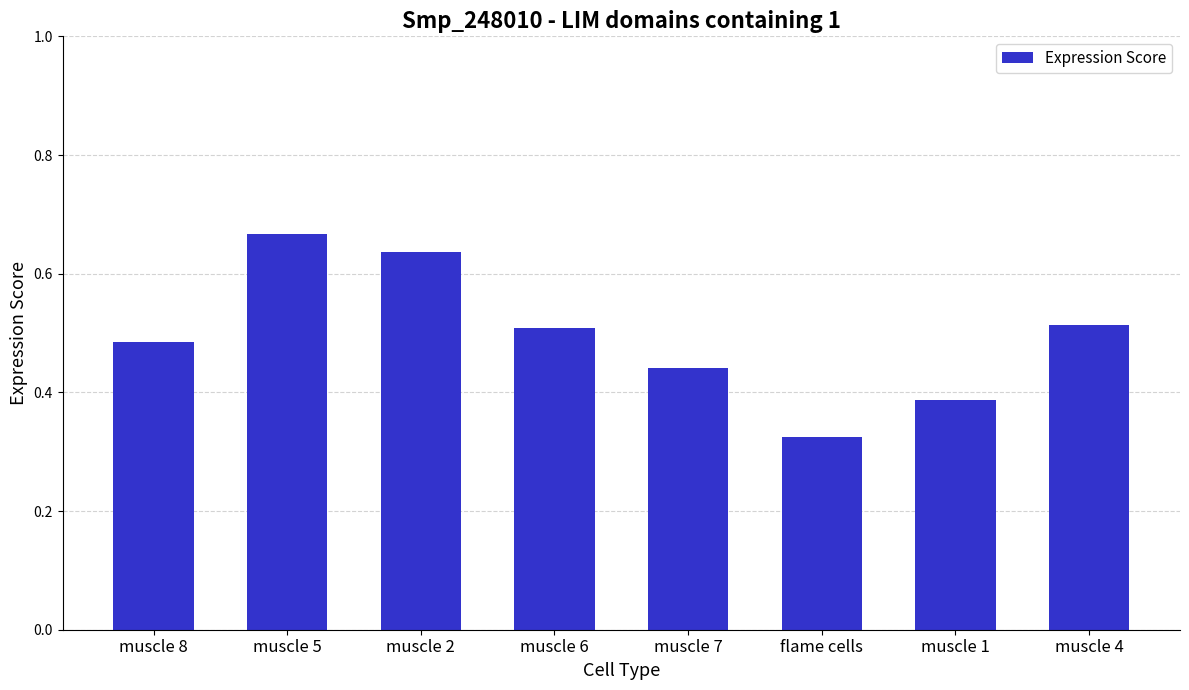

Which label corresponds to the smallest value in the chart?

flame cells